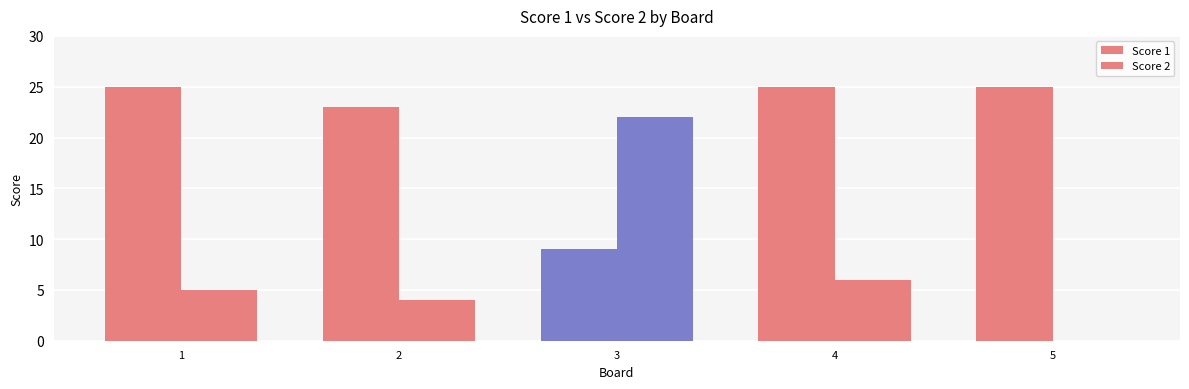

What is the value of the Score 1 bar at the 3rd from the left?

9